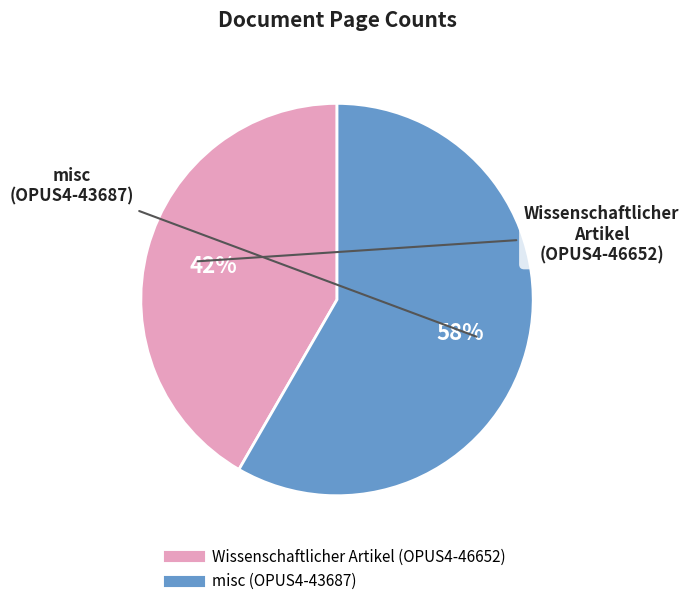

Does any single category account for the majority?

Yes